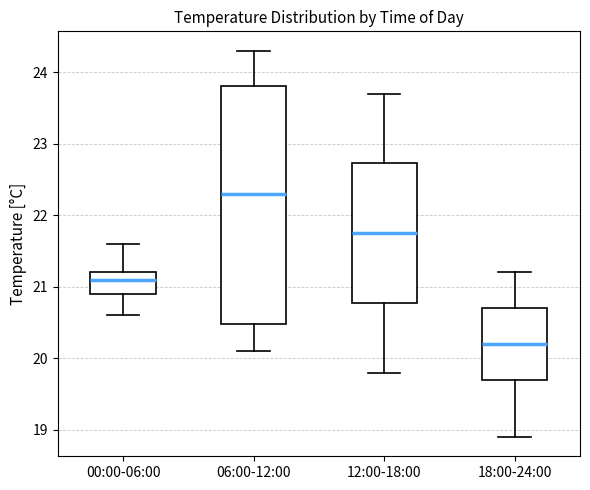

Which box is the tallest, from its lower edge to its upper edge?

06:00-12:00